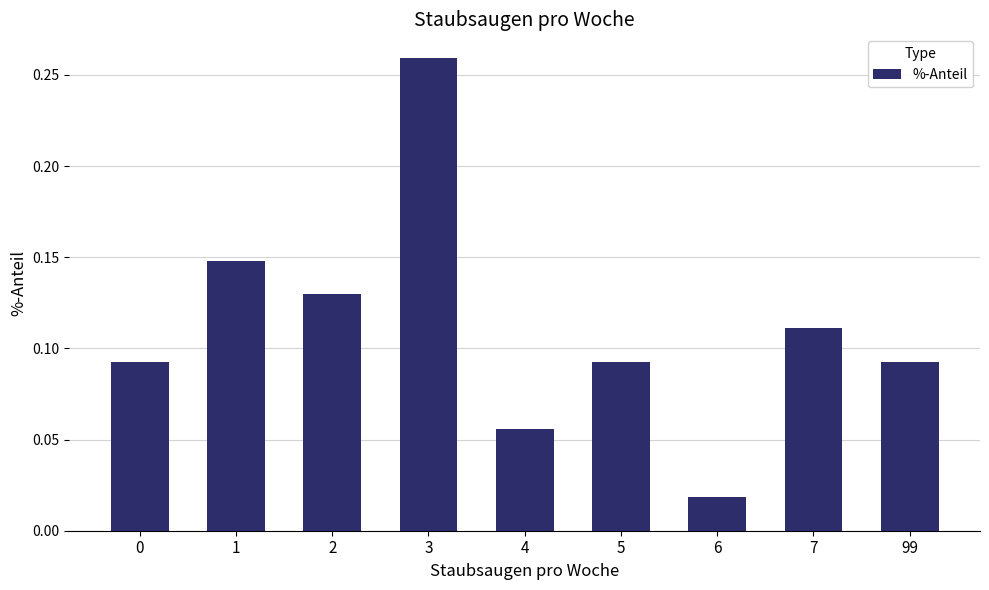

Between 5 and 7, which is larger?

7